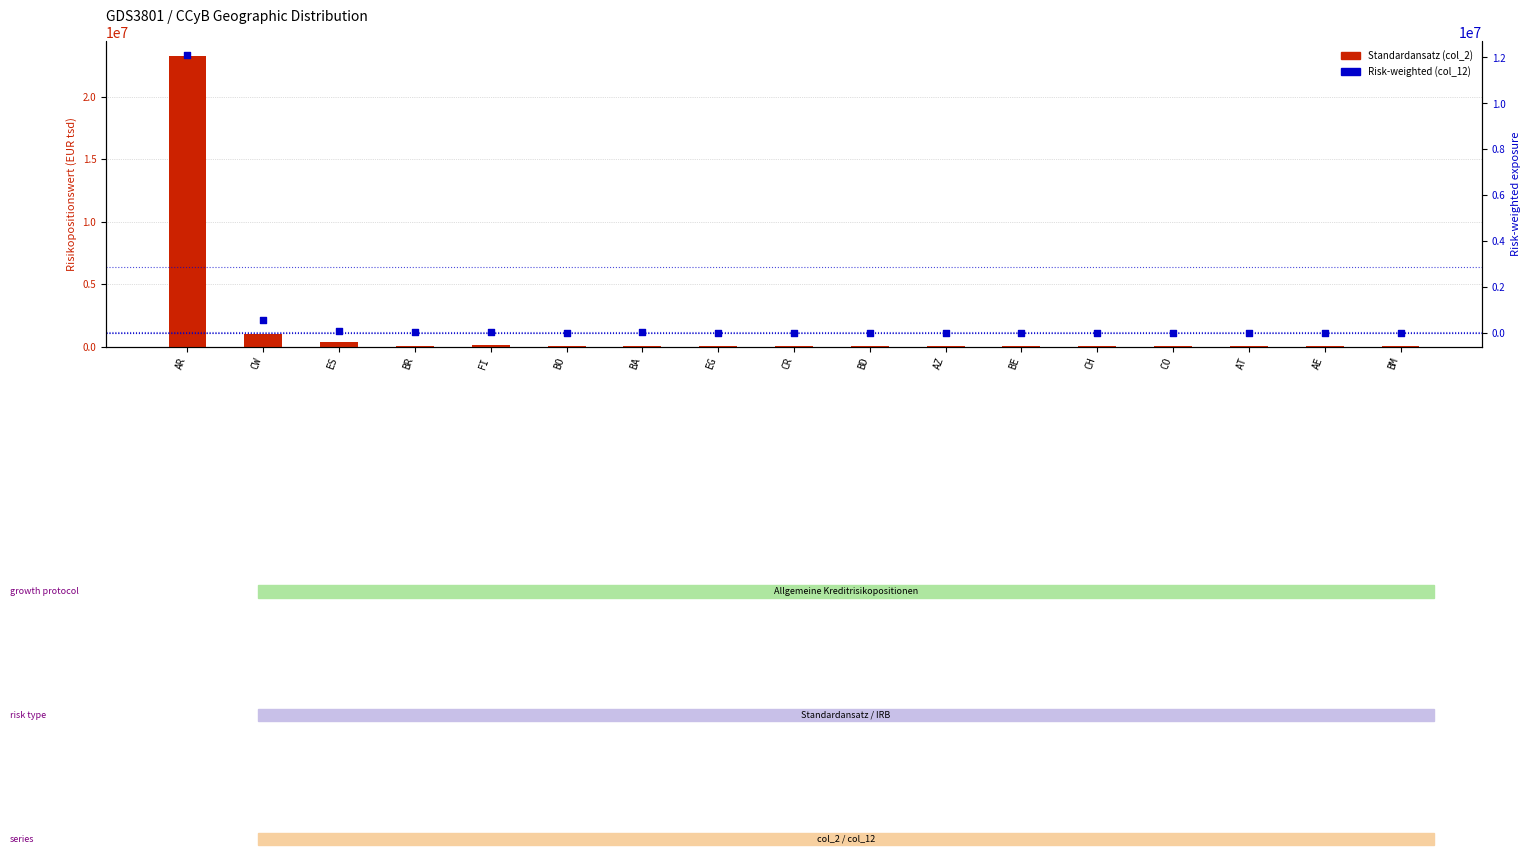

At how many categories does at least one series exceed 5241075?

1